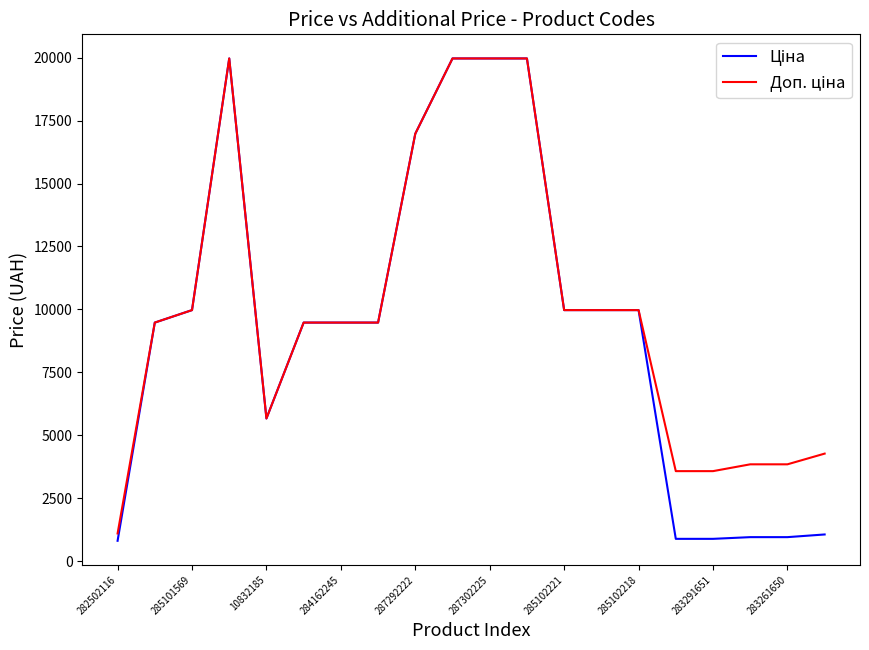

What is the minimum value shown in the chart?

818.5